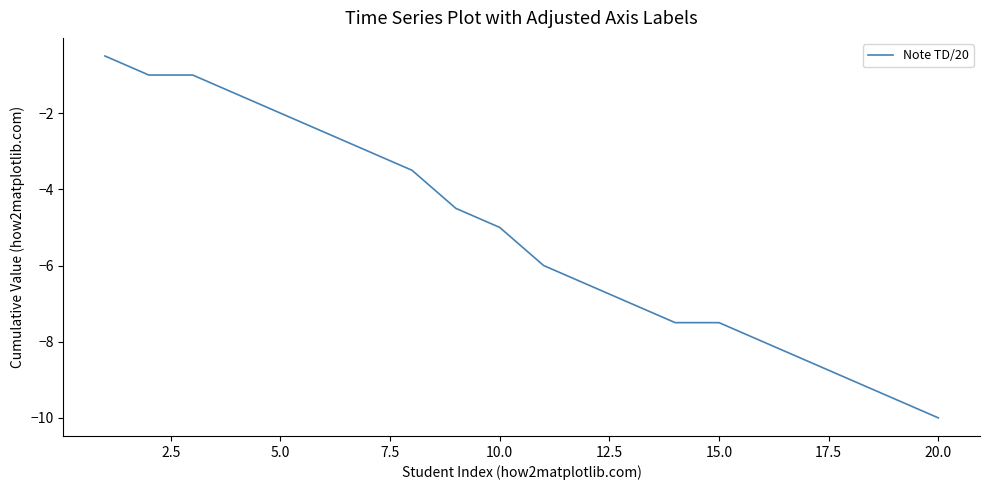

What is the smallest value displayed?

-10.0